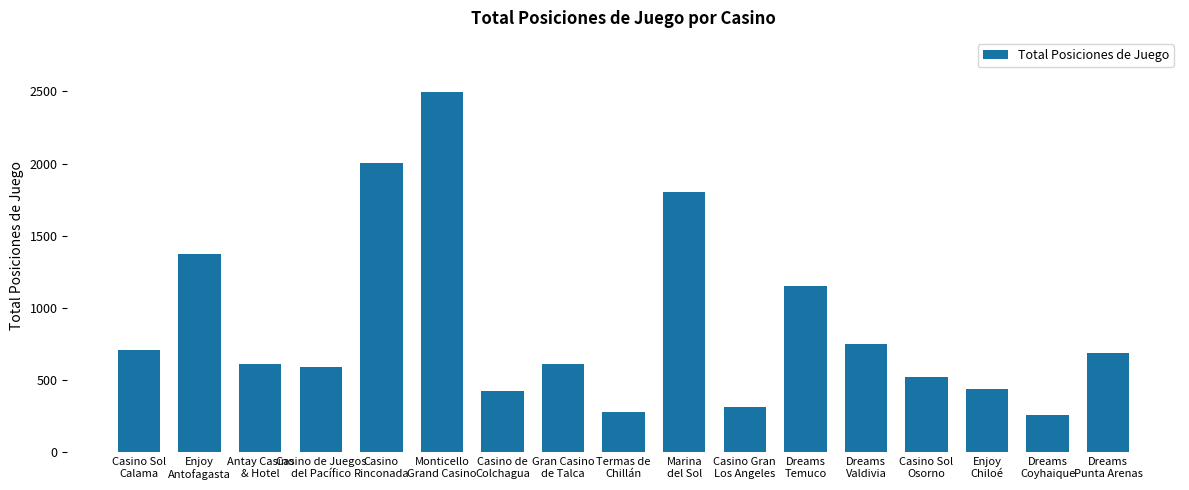

What is the difference between the second highest and minimum values?

1745